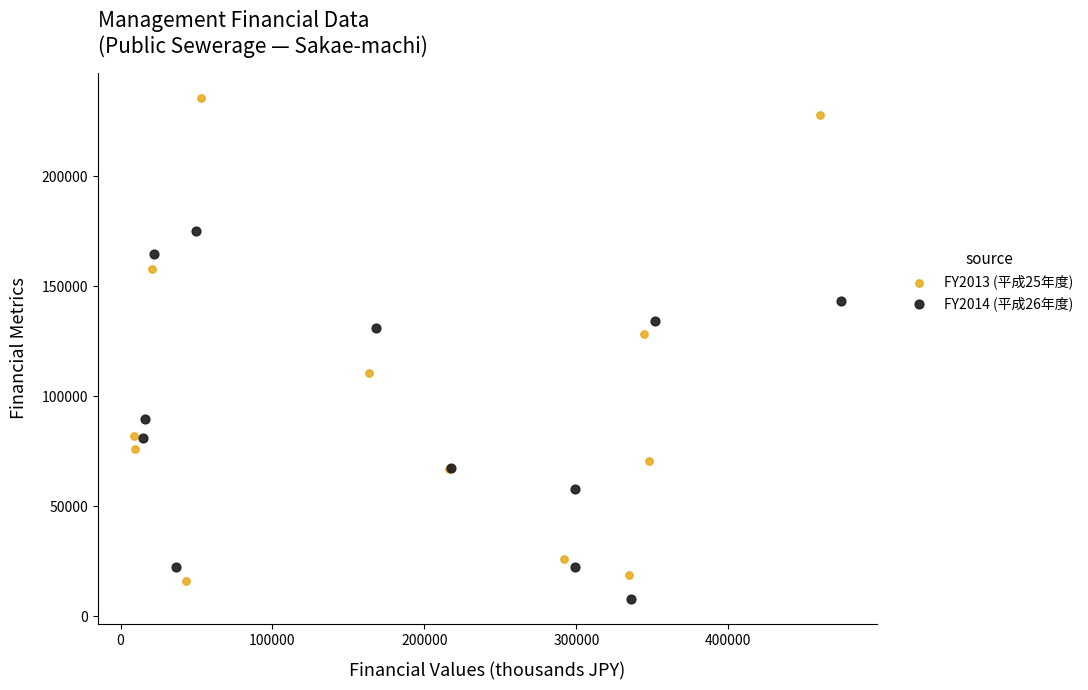

Which series has the largest Y range (max minus min)?

FY2013 (平成25年度)